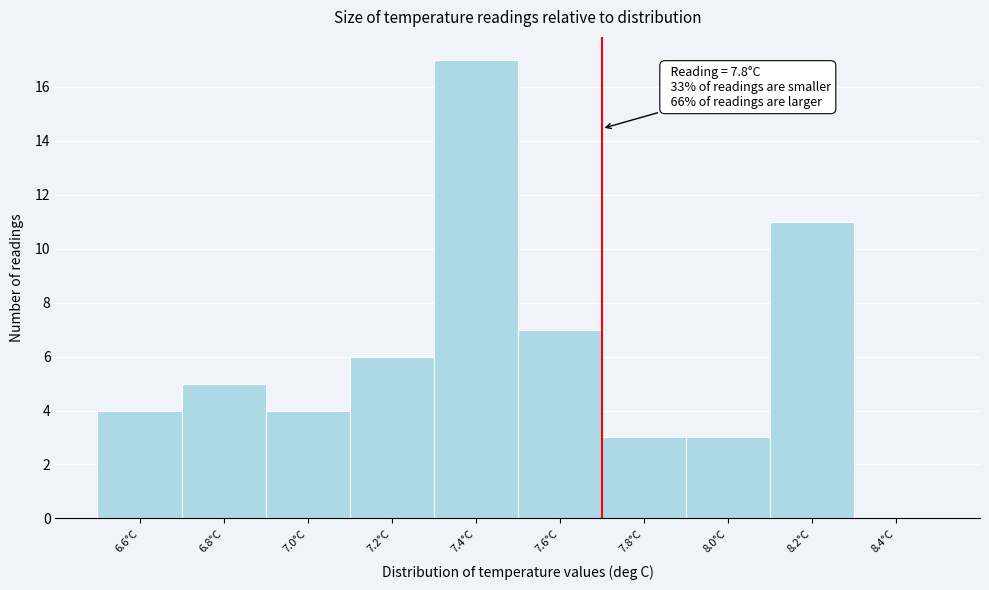

Reading left to right, transcribe all the data shown in this chart.

6.6°C=4	6.8°C=5	7.0°C=4	7.2°C=6	7.4°C=17	7.6°C=7	7.8°C=3	8.0°C=3	8.2°C=11	8.4°C=0